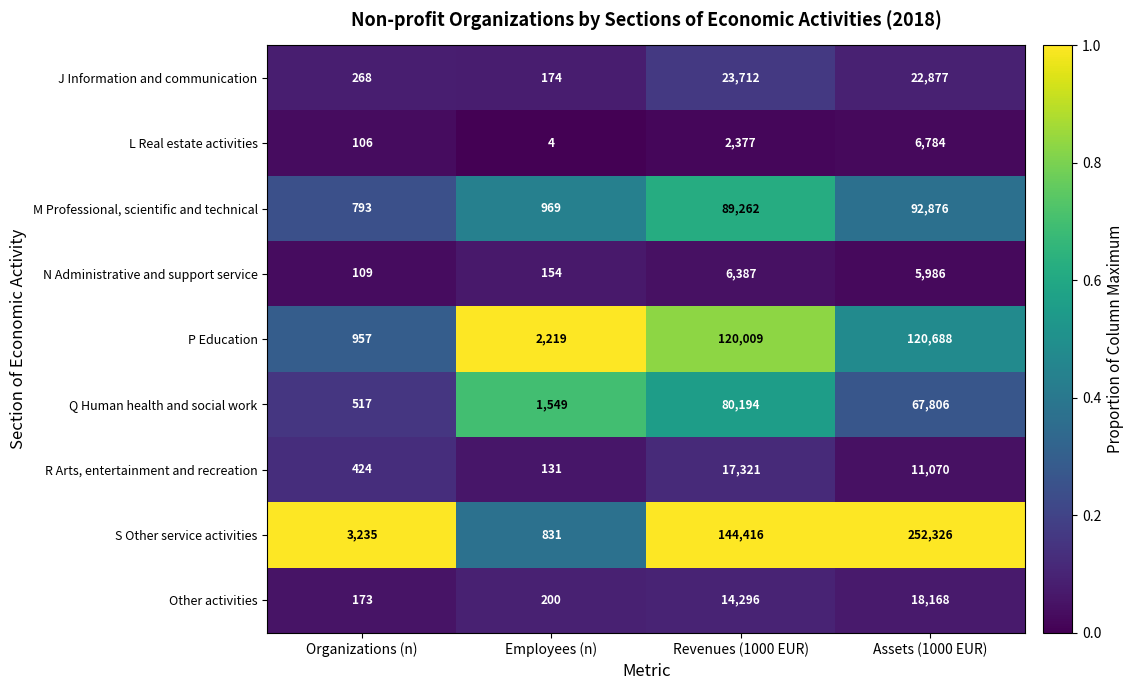

What is the sum of the L Real estate activities values at Employees (n) and Organizations (n)?

110